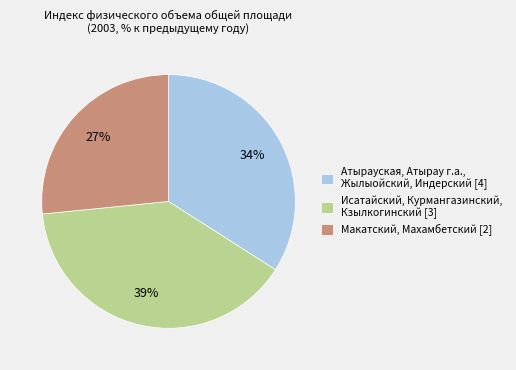

To the nearest percent, what is the average slice percentage?

33%